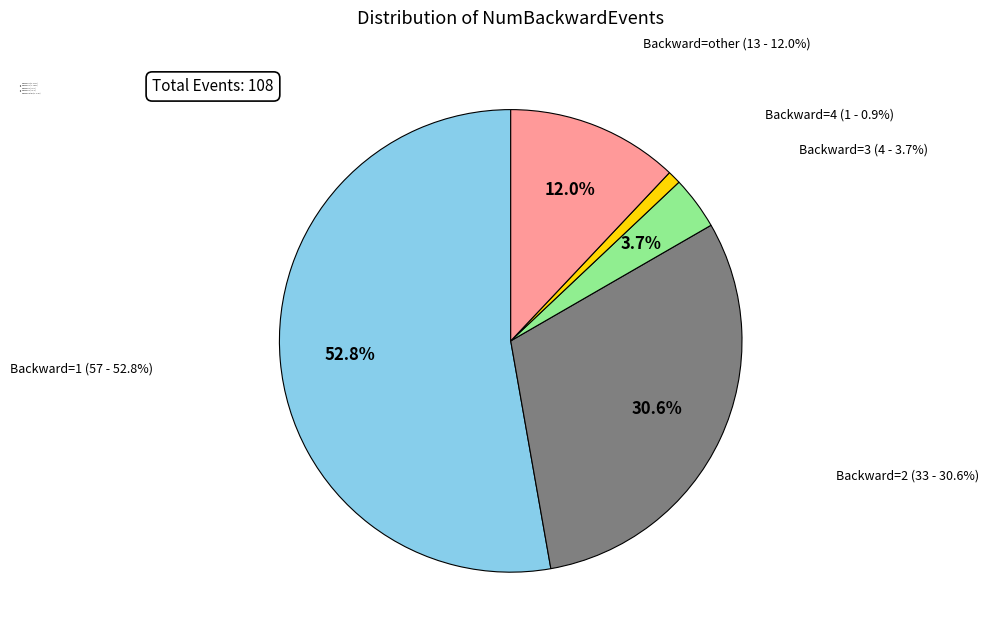

Rank the categories by value from lowest to highest.

NumBackwardEvents=4, NumBackwardEvents=3, NumBackwardEvents=other, NumBackwardEvents=2, NumBackwardEvents=1